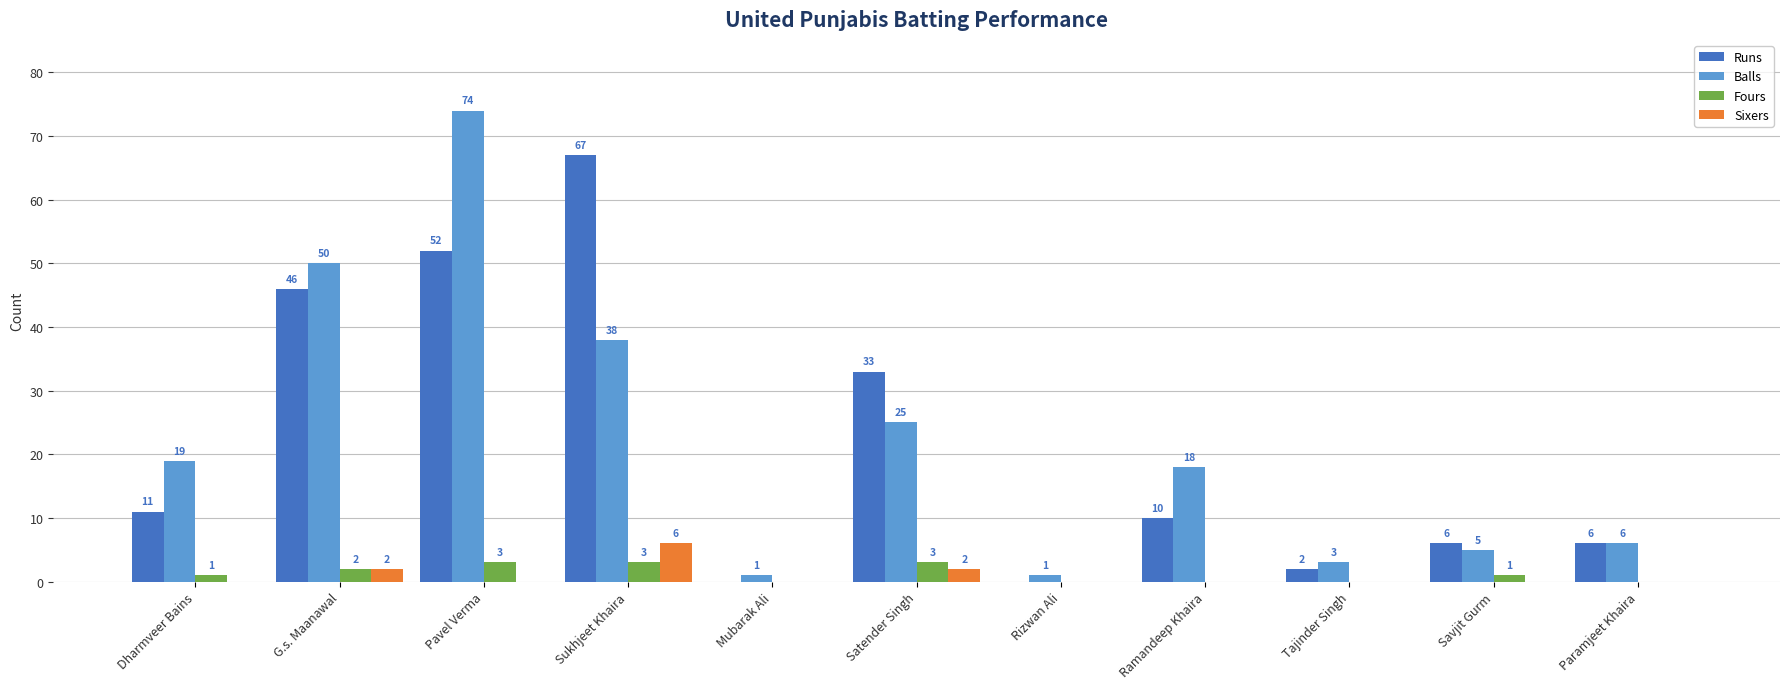

Is the value of Fours at Pavel Verma greater than the value of Runs at Dharmveer Bains?

No